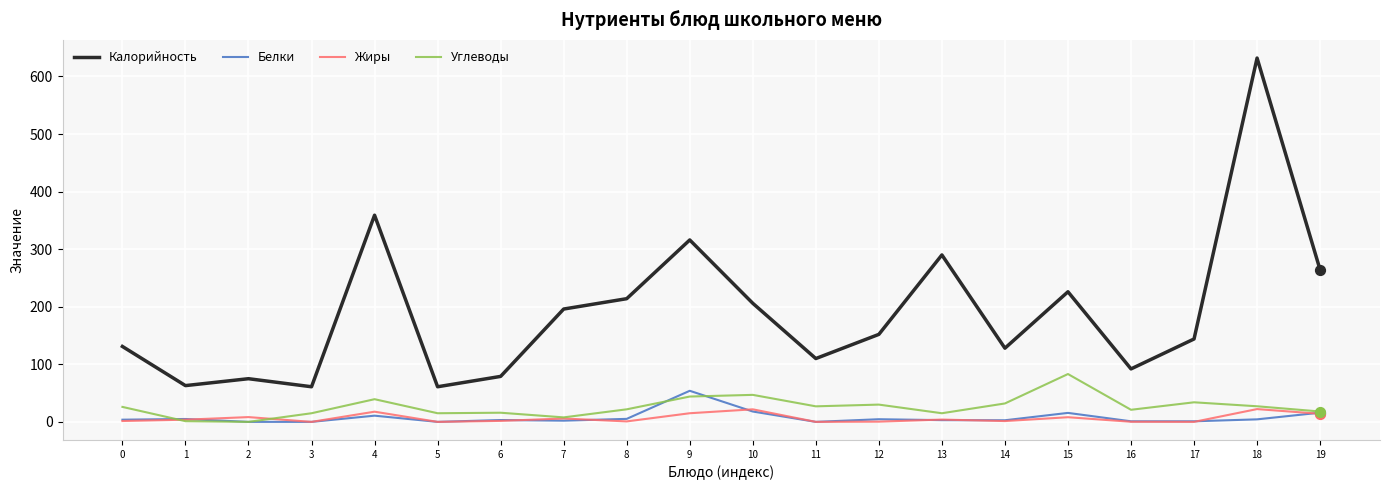

Which series has the largest total across all categories?

Калорийность